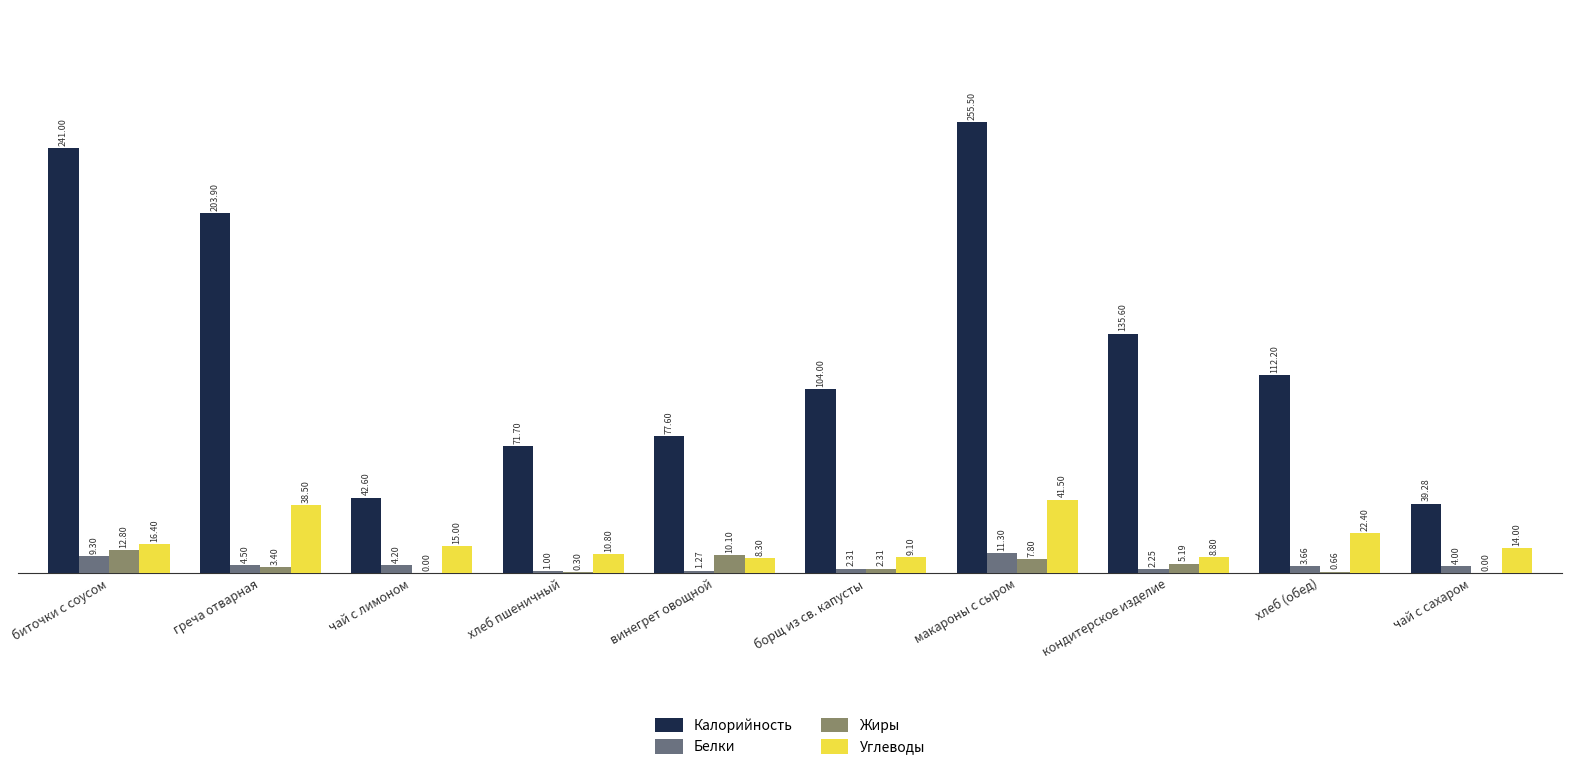

What is the sum of all Калорийность values?

1283.4